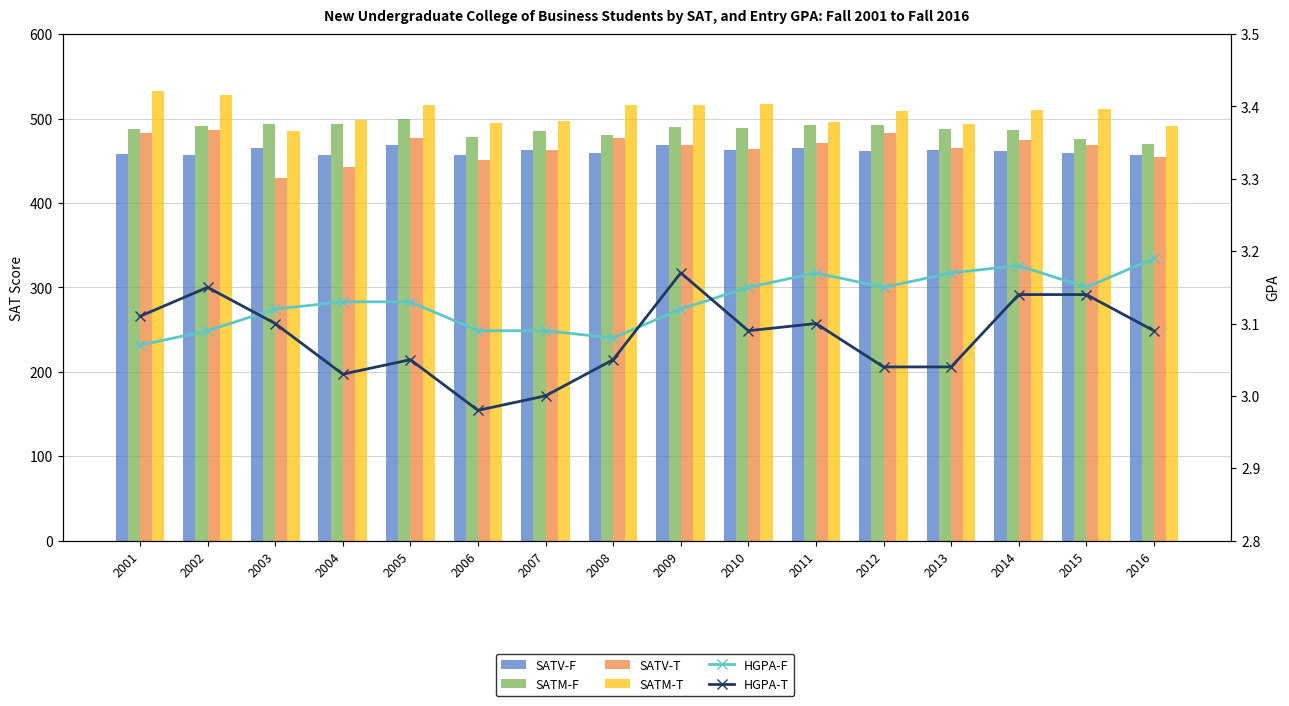

Reading right to left, what are all the values shown in this chart?

SATV-F: 456.9	459.0	462.0	462.4	461.4	465.2	462.2	469.0	458.6	462.3	456.7	468.4	456.4	465.1	456.9	457.6
SATM-F: 469.7	475.6	485.9	487.6	492.1	492.2	489.0	490.1	481.0	485.1	478.5	499.5	493.4	493.8	491.2	487.7
SATV-T: 454.5	468.4	474.5	464.6	483.3	471.2	463.6	468.1	477.2	462.9	450.8	476.6	442.2	430.0	486.0	483.2
SATM-T: 491.3	511.0	510.1	493.8	509.4	496.4	516.9	516.2	516.2	497.4	494.4	516.1	498.6	485.1	527.9	532.3
HGPA-F: 3.2	3.1	3.2	3.2	3.1	3.2	3.1	3.1	3.1	3.1	3.1	3.1	3.1	3.1	3.1	3.1
HGPA-T: 3.1	3.1	3.1	3.0	3.0	3.1	3.1	3.2	3.0	3.0	3.0	3.0	3.0	3.1	3.1	3.1